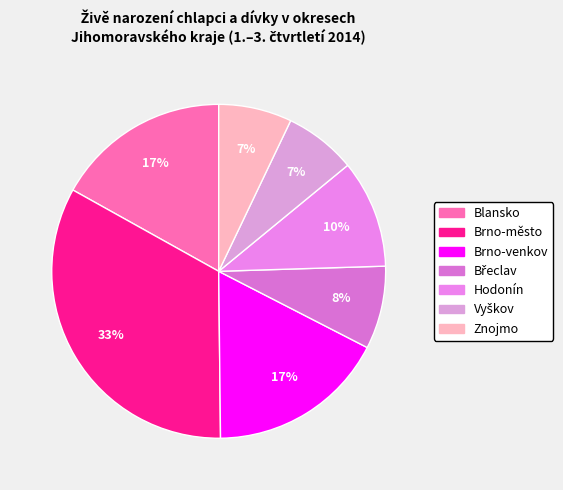

Is there any slice that represents more than half of the pie?

No